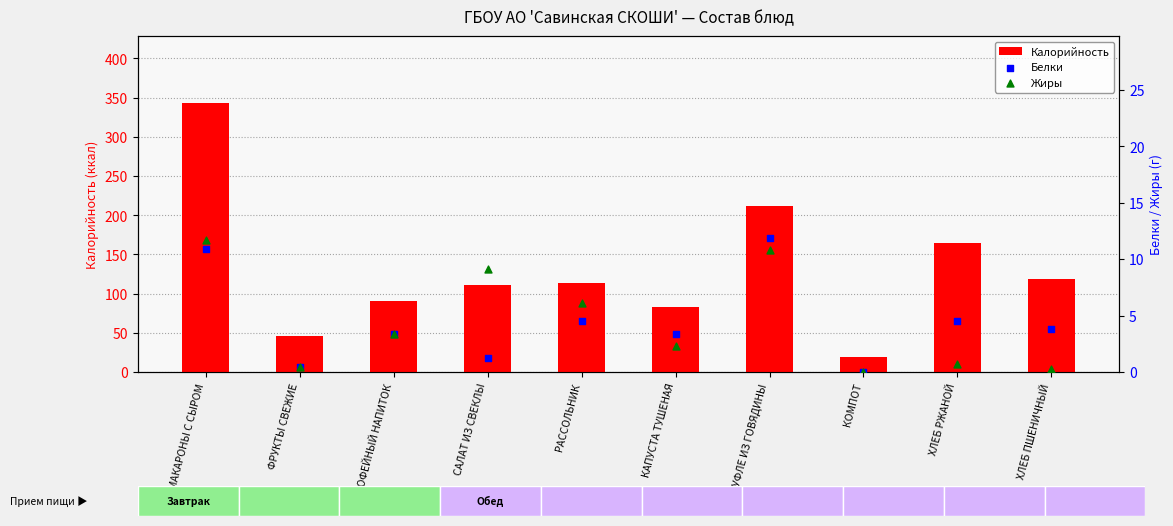

Is the value of Белки at МАКАРОНЫ С СЫРОМ greater than the value of Жиры at КАПУСТА ТУШЕНАЯ?

Yes